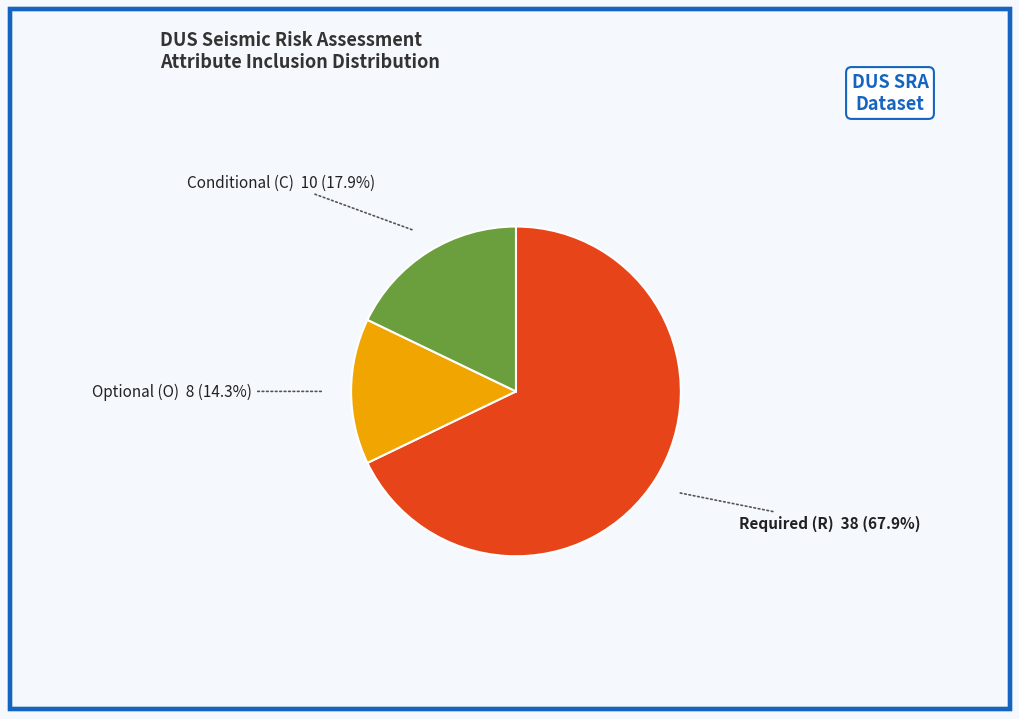

Count the number of slices in the pie.

3